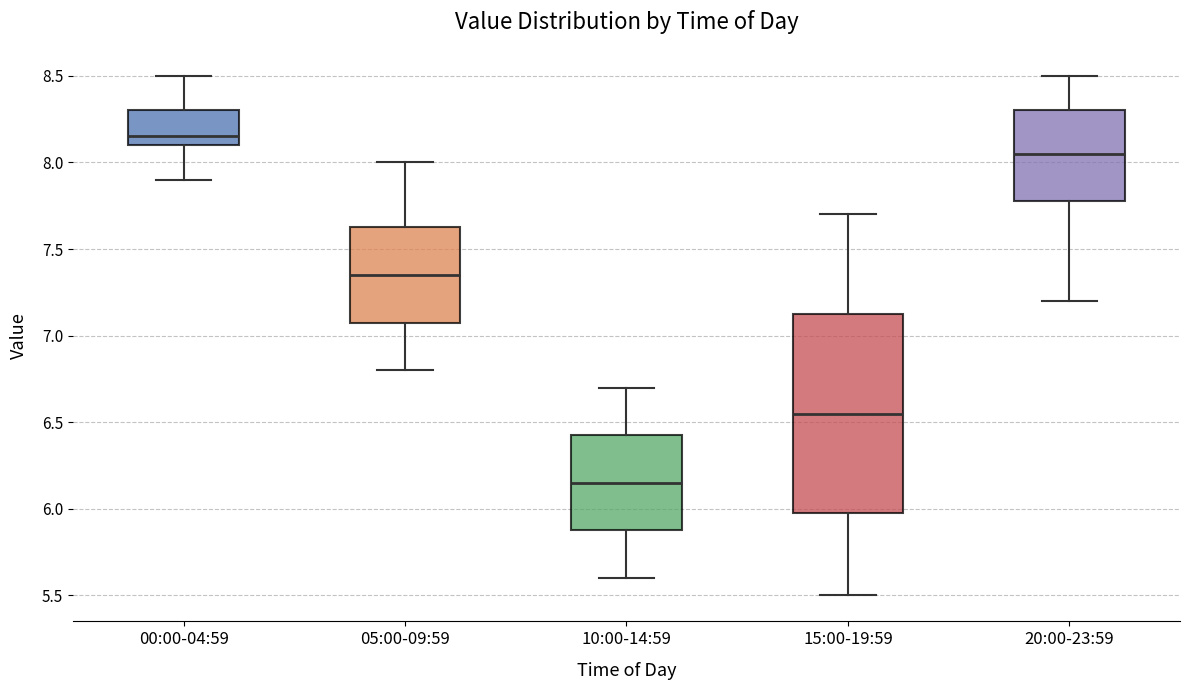

Which box's median line is the highest?

00:00-04:59